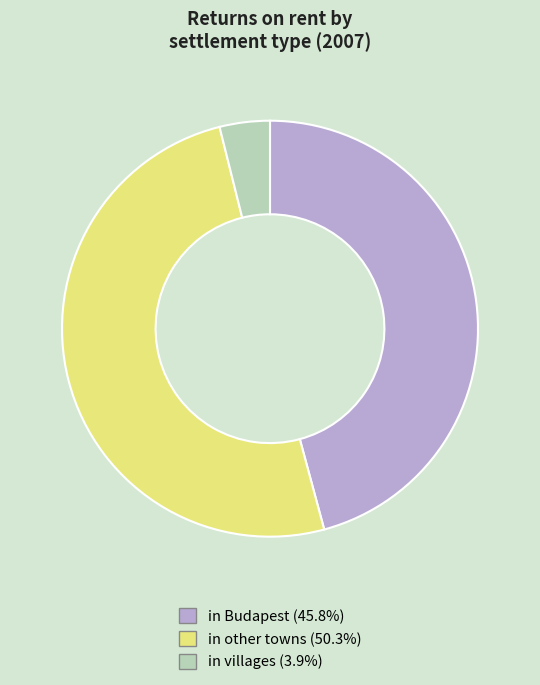

Does in Budapest account for over 50% of the chart?

No